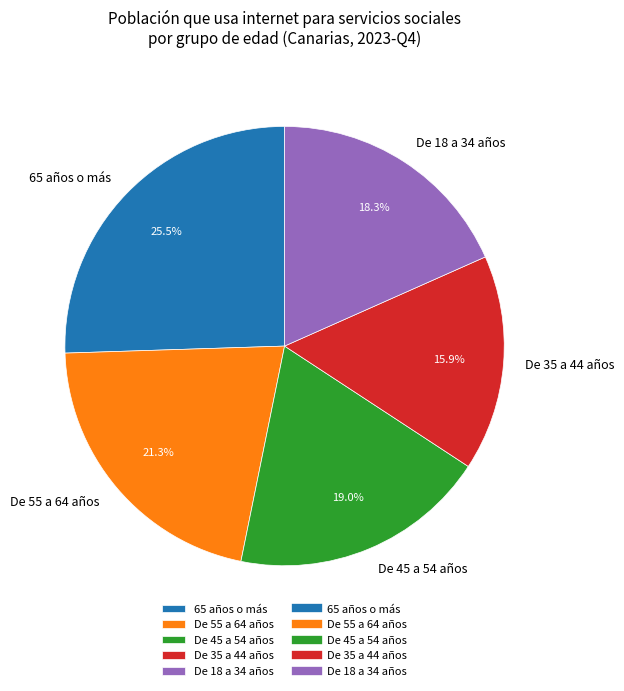

Is it true that De 35 a 44 años is 16% of the pie?

True